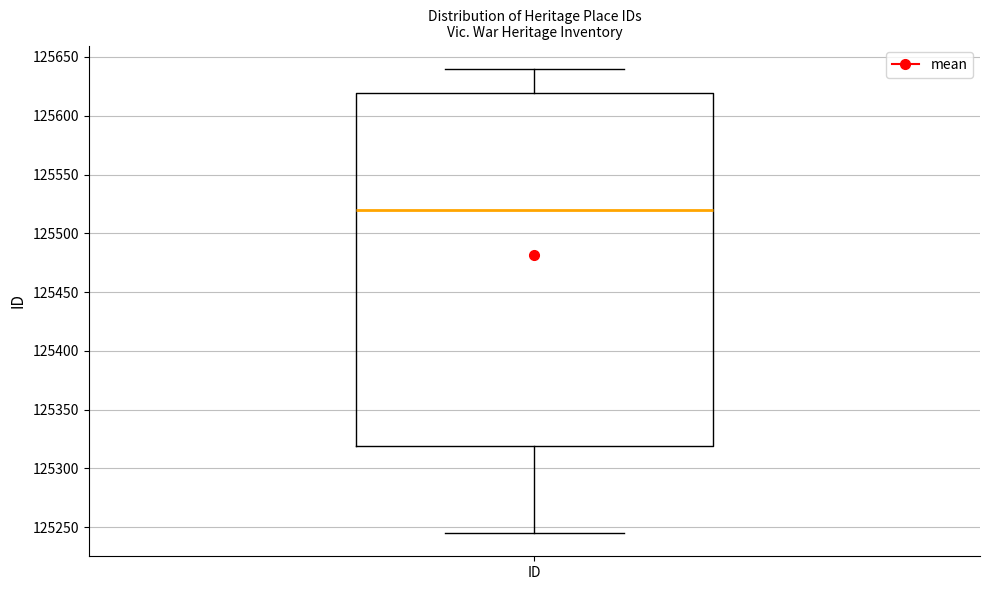

Read this box plot against the y-axis: the position of the median line, the range covered by the box, and the ends of both whiskers. The values are not printed on the chart, so give them approximately, as read against the axis.

median 125520, box 125320 to 125620, whiskers 125245 to 125640